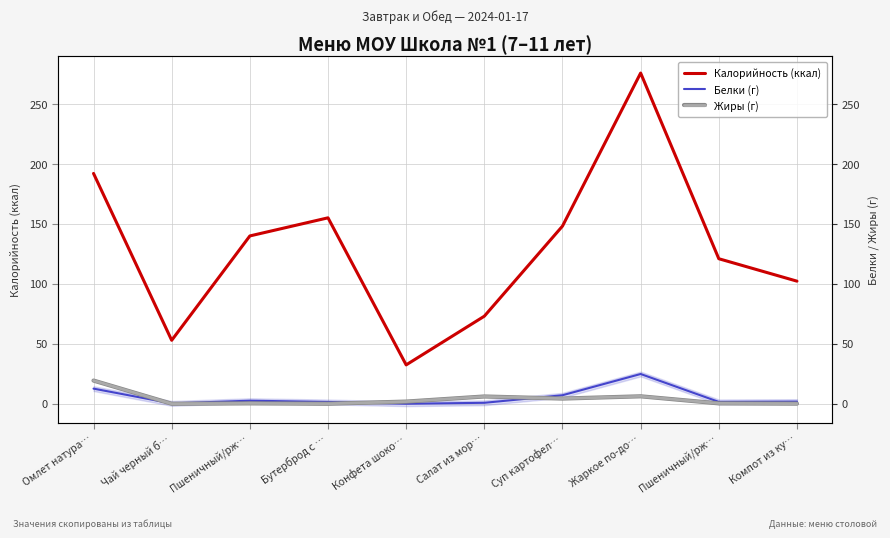

What is the greatest value displayed?

275.7